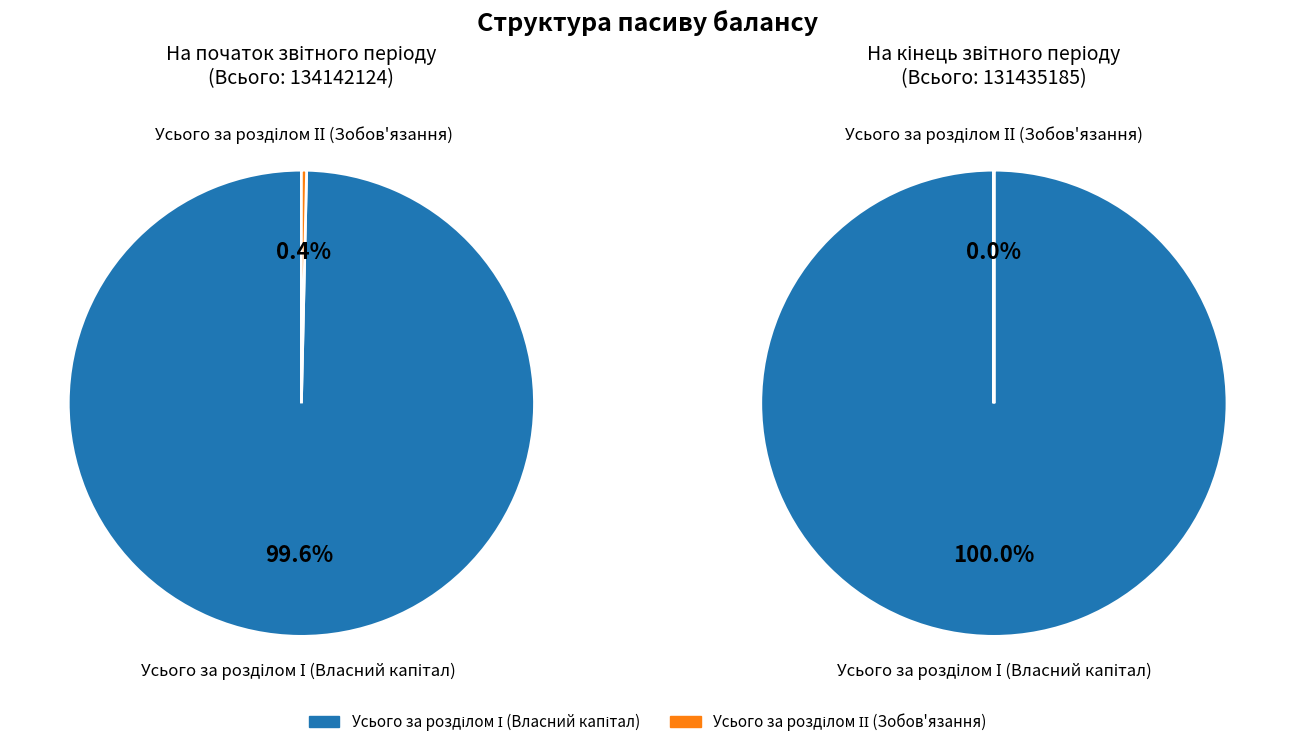

The Усього за розділом ІІ (Зобов'язання) slice represents 0% of the pie. True or false?

True